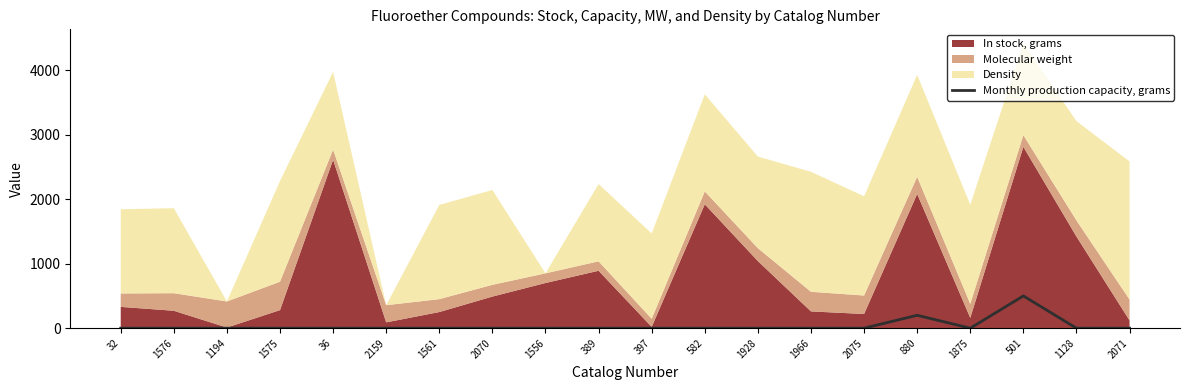

True or false: Monthly production capacity, grams has a value of 229 at 1561.

False